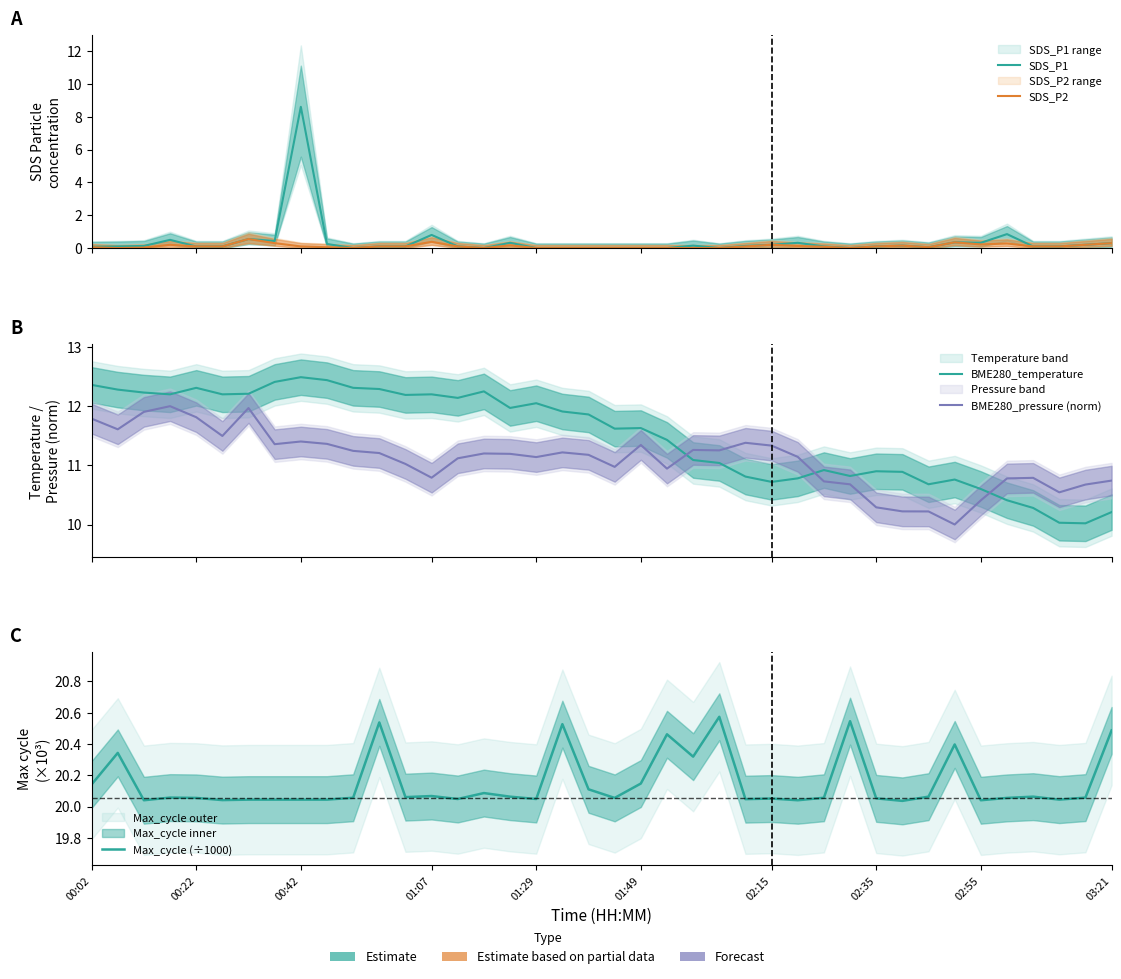

Count the number of data series in this chart.

5